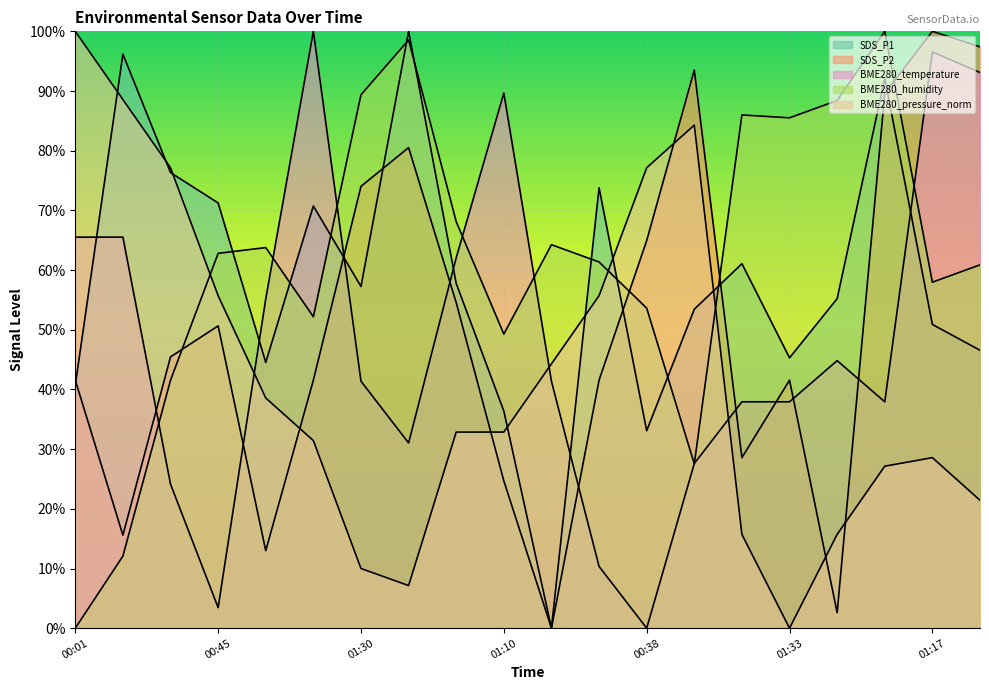

What is the spread (max minus min) of values at 01:25?

72.9